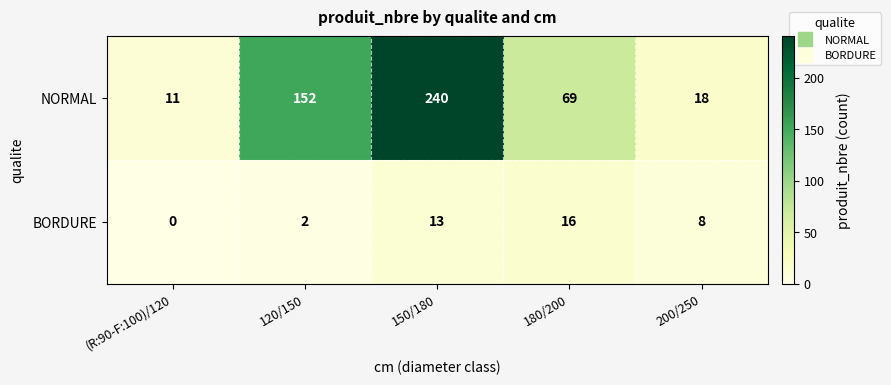

Rank the categories by NORMAL value from highest to lowest.

150/180, 120/150, 180/200, 200/250, (R:90-F:100)/120